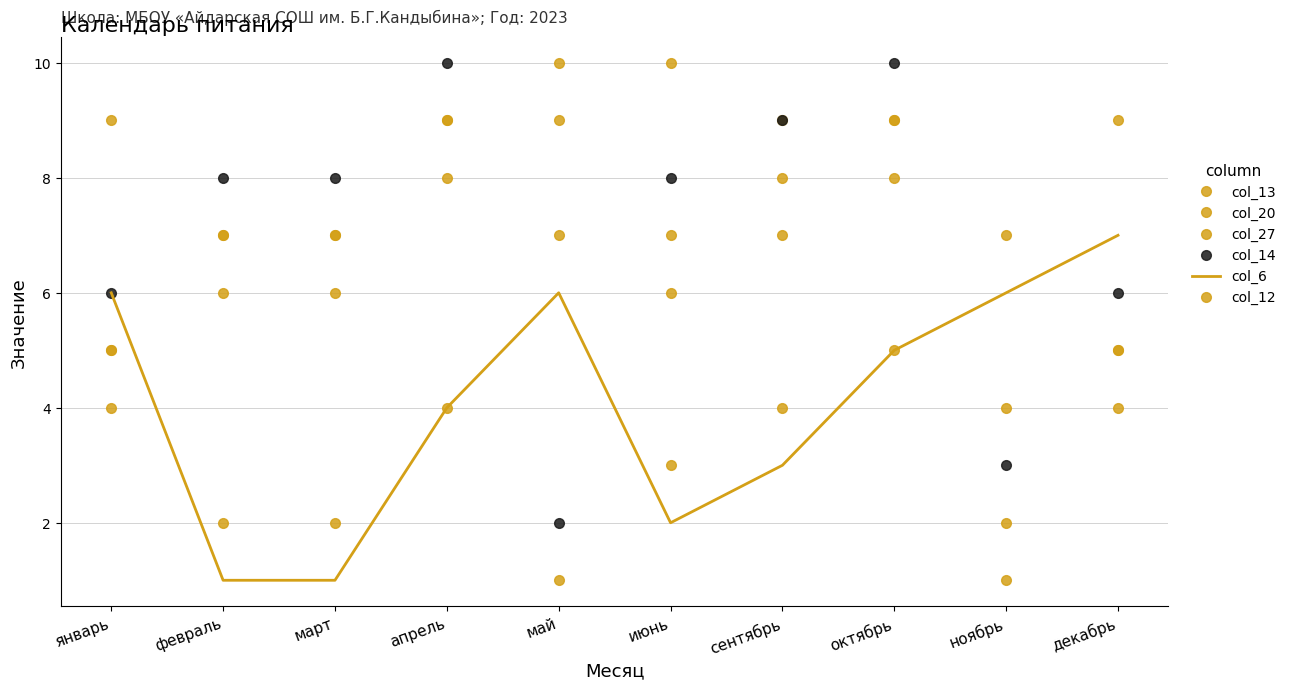

In col_27, how many points are lower than both neighbors (excluding endpoints)?

1